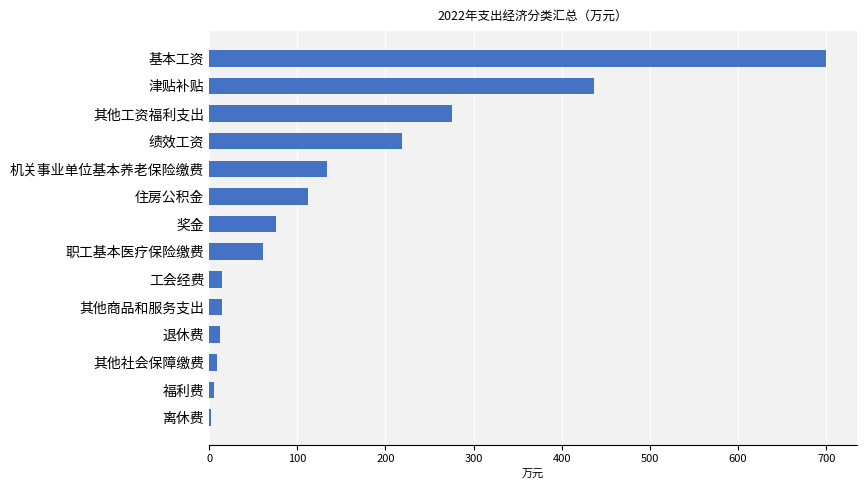

The value at 机关事业单位基本养老保险缴费 is 63.7. True or false?

False